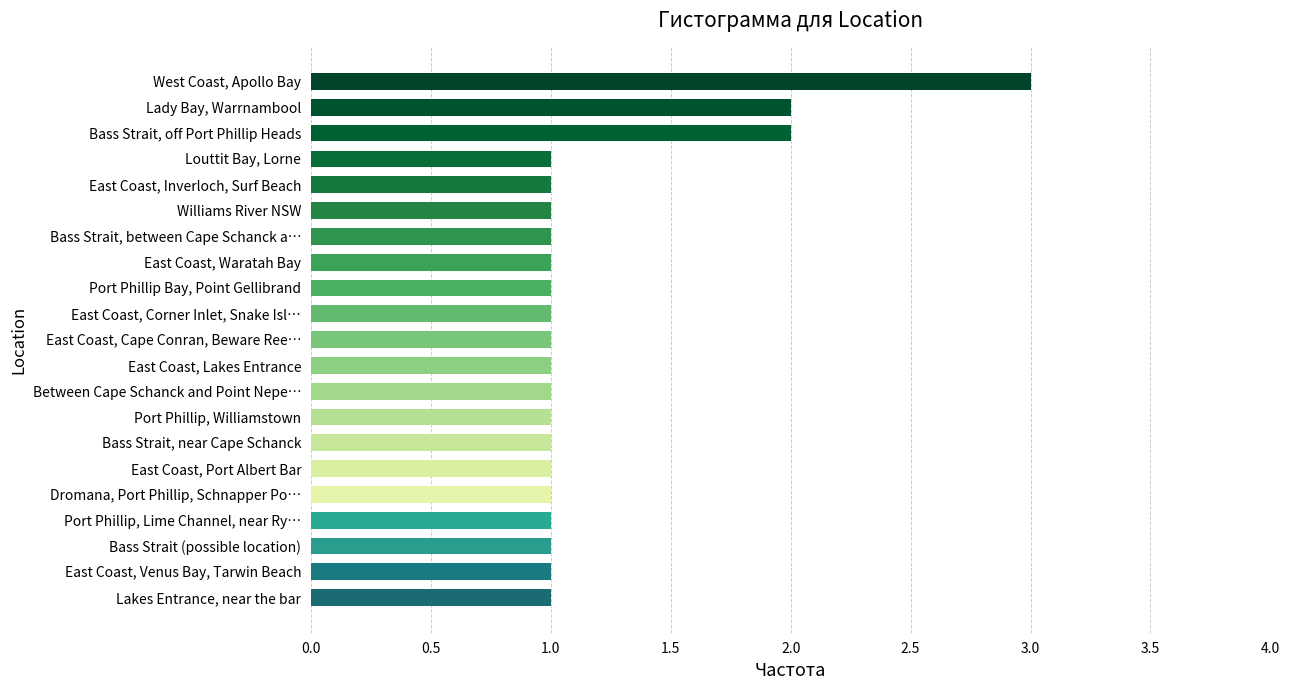

How many categories are shown in the chart?

21